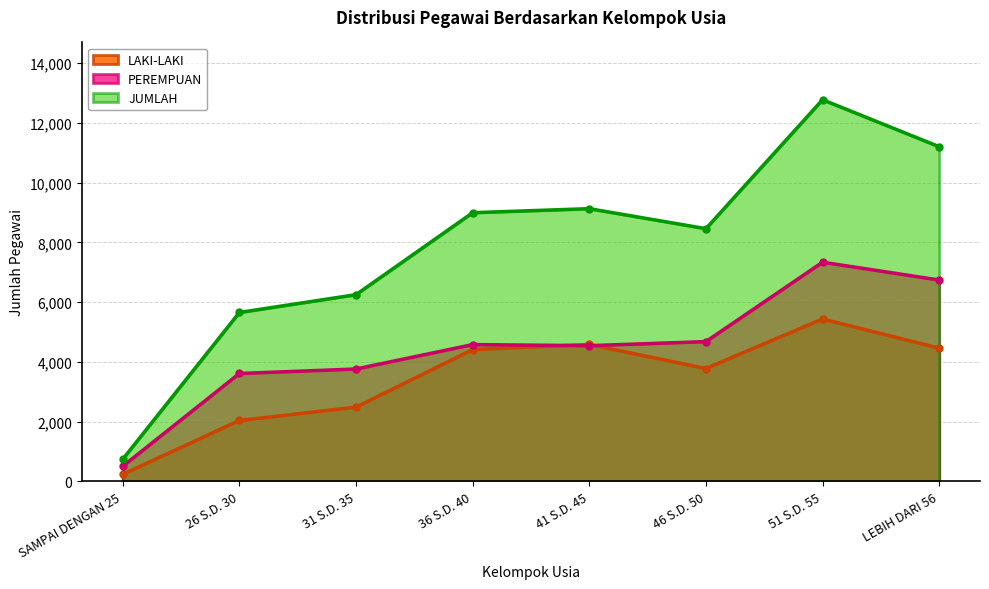

What is the sum of all LAKI-LAKI values?

27447